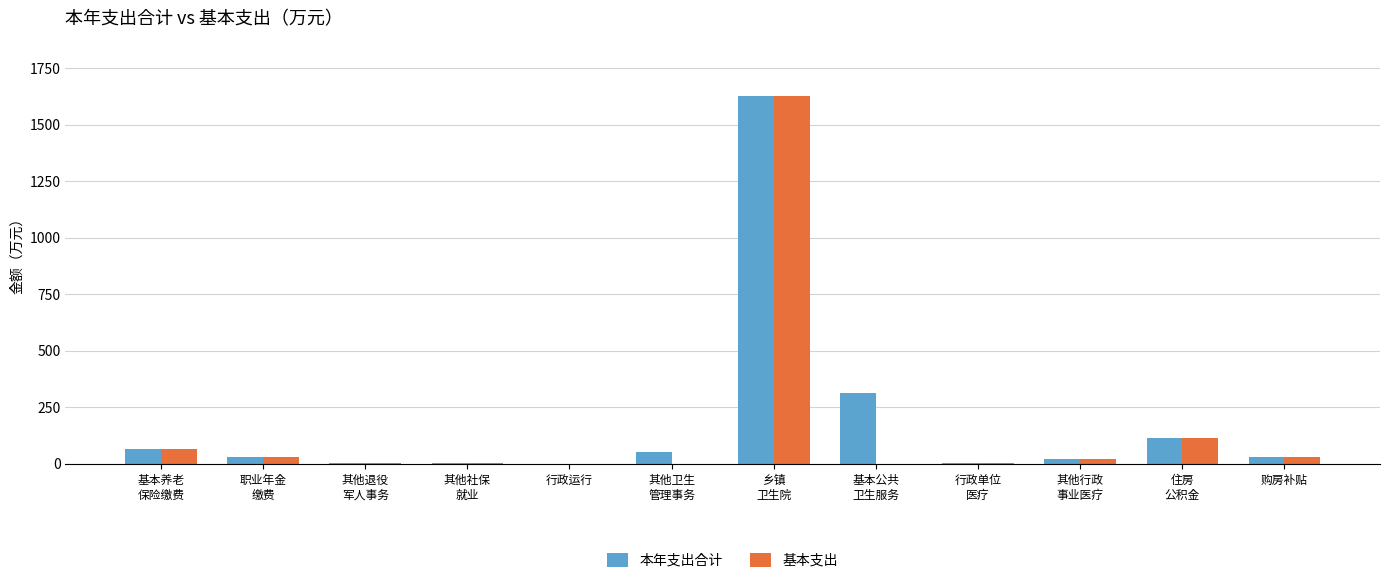

What is the maximum value for 本年支出合计?

1628.4